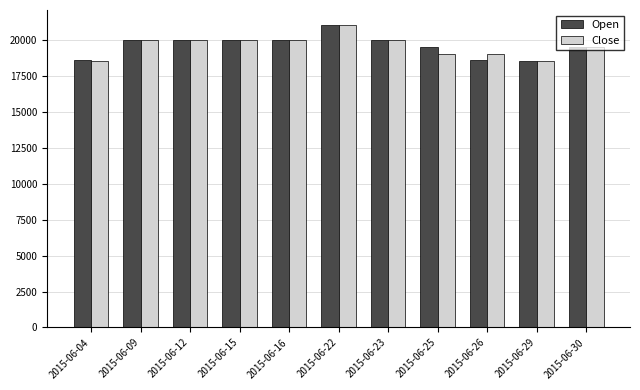

The Close series shows 26028 at 2015-06-26. True or false?

False